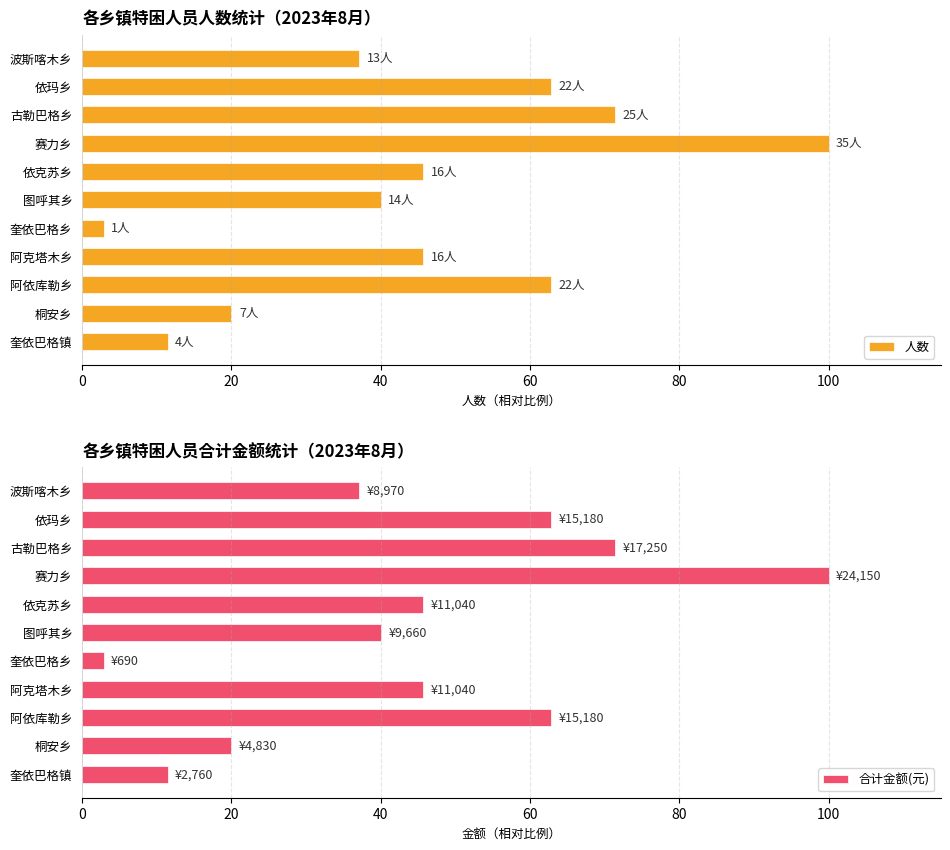

What is the difference between the maximum and minimum values in the 合计金额(元) series?

97.1